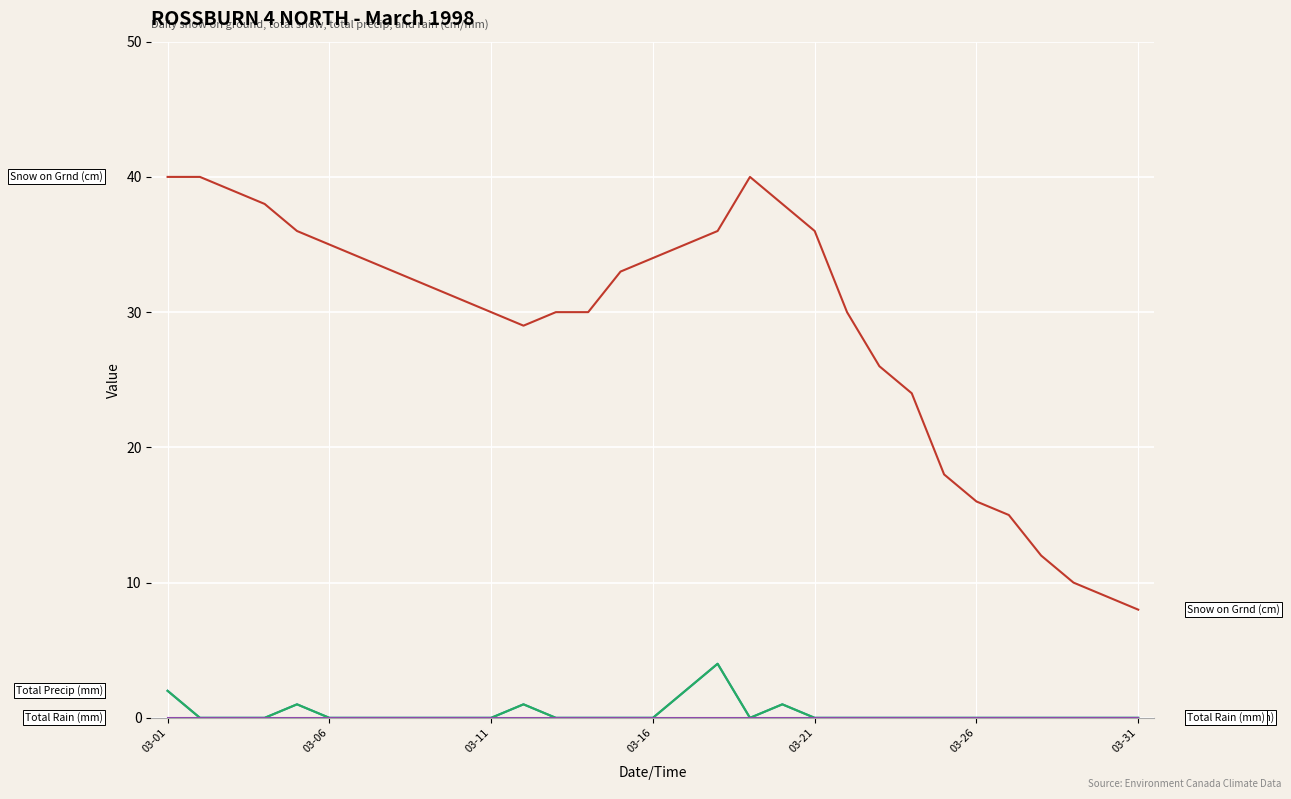

Does the chart display data point markers on the line(s)?

No